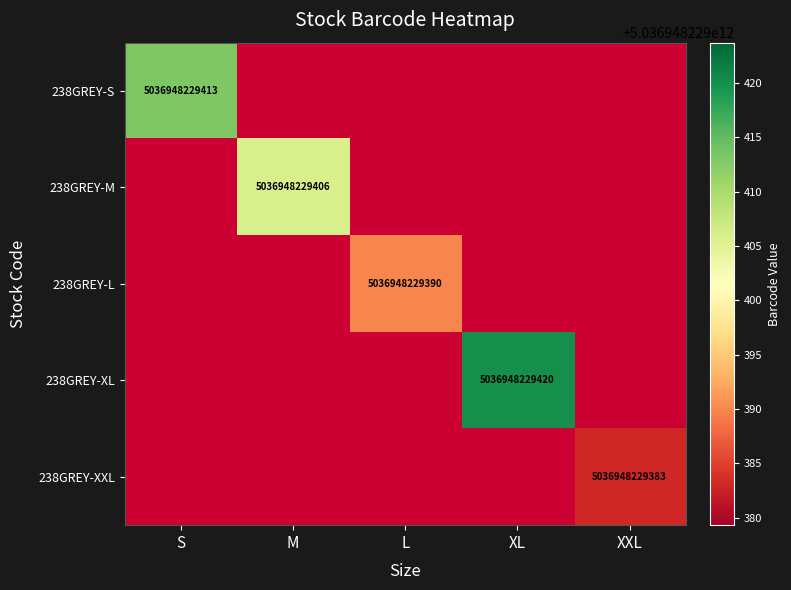

True or false: 238GREY-L has a value of 1.7 at XL.

False